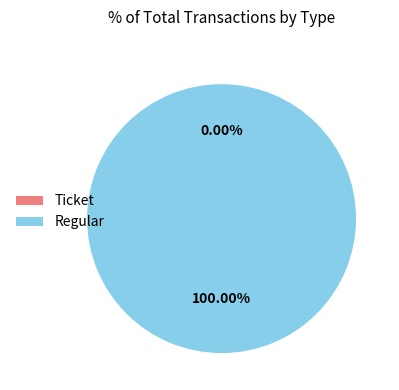

Between Regular and Ticket, which is larger?

Regular